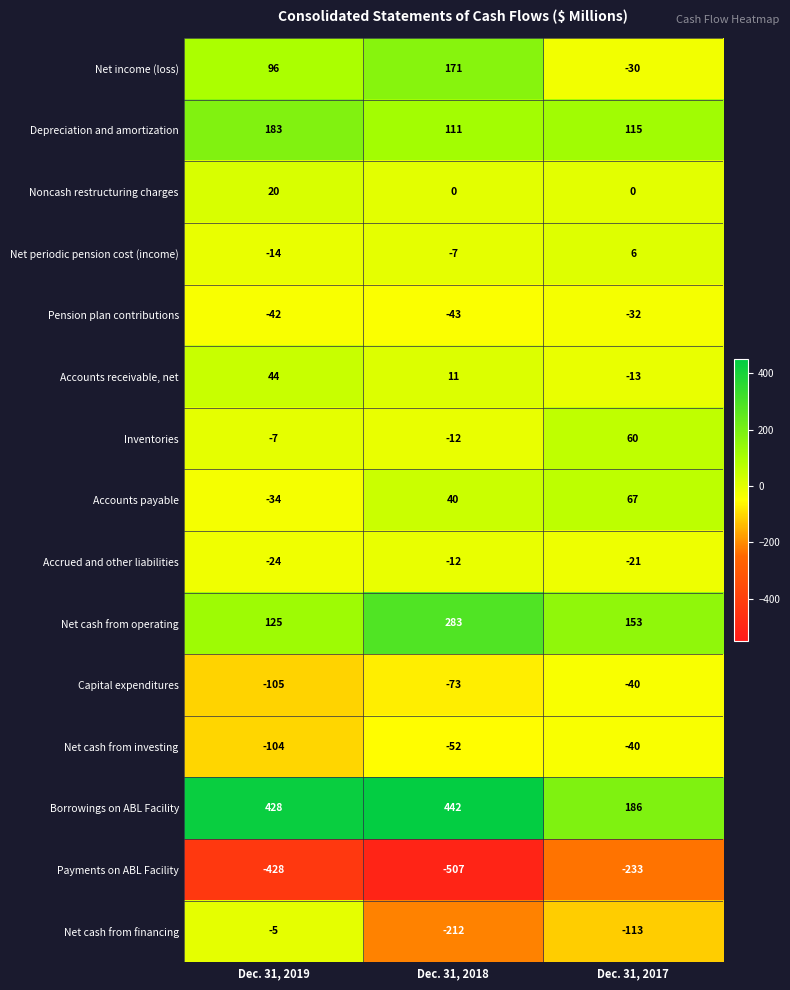

The Accounts payable series shows 40 at Dec. 31, 2018. True or false?

True